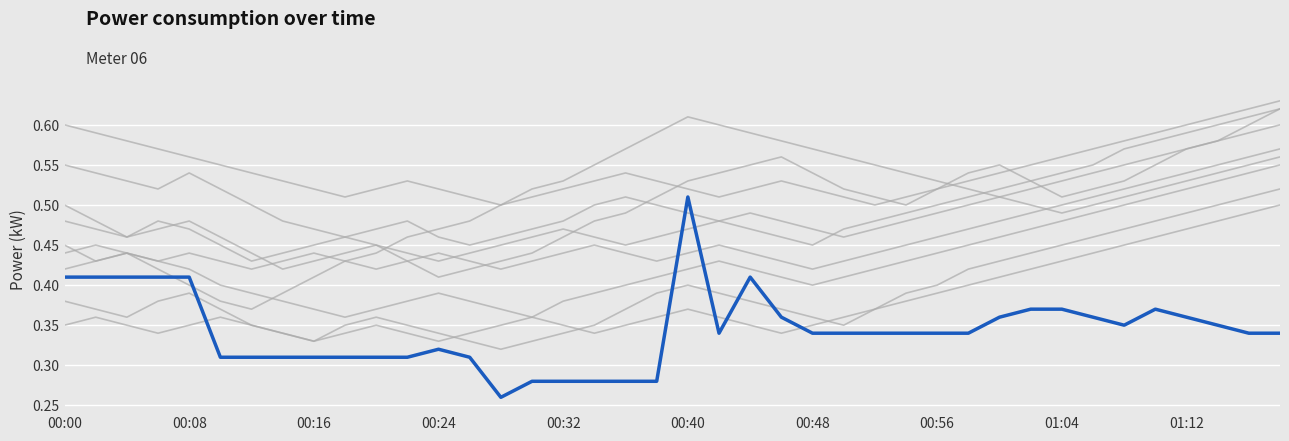

Is it true that the value at 27 is 0.3?

True